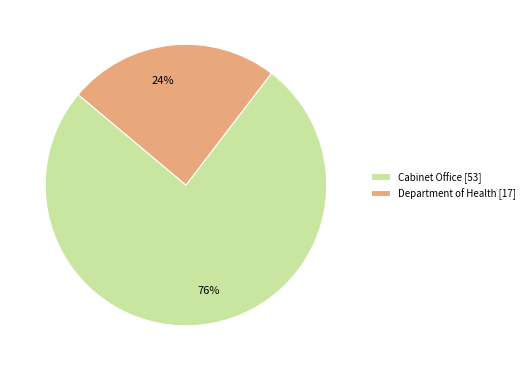

To the nearest percent, what portion does Department of Health represent?

24%